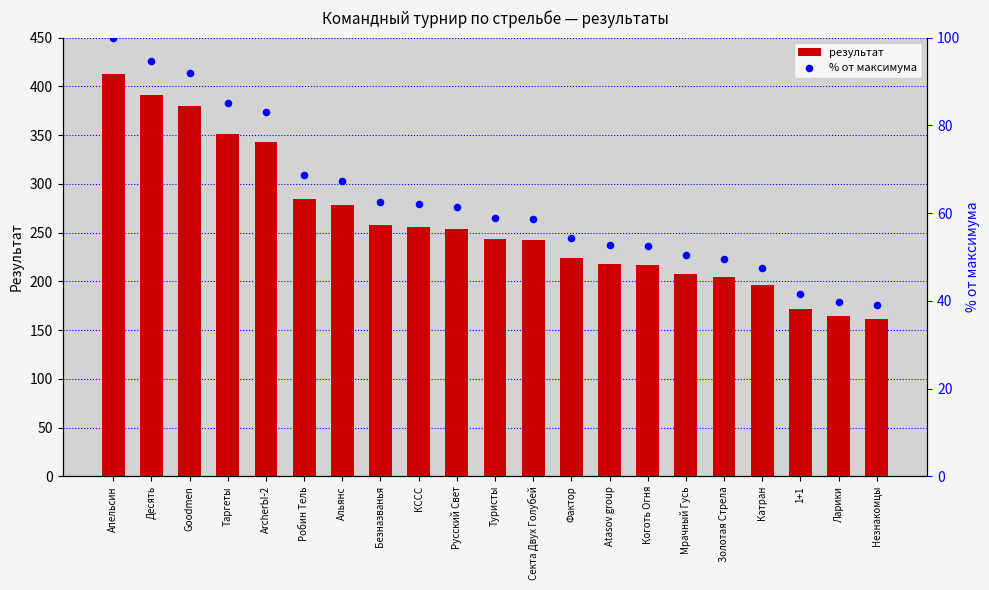

Which series has the largest total across all categories?

результат